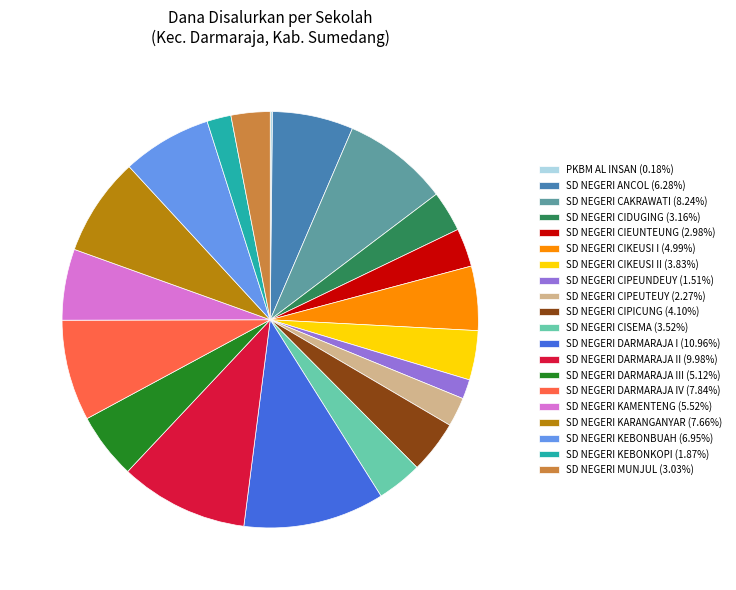

What is the ratio of the value at SD NEGERI CIEUNTEUNG (2.98%) to the value at SD NEGERI CIPEUTEUY (2.27%)?

1.3